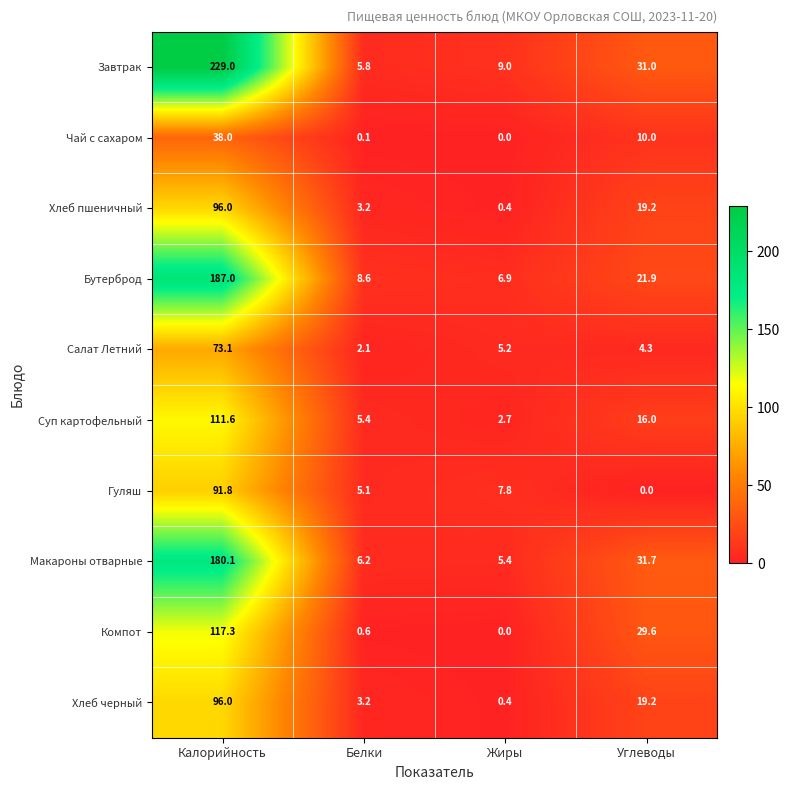

List the labels in order of Чай с сахаром value, largest first.

Калорийность, Углеводы, Белки, Жиры